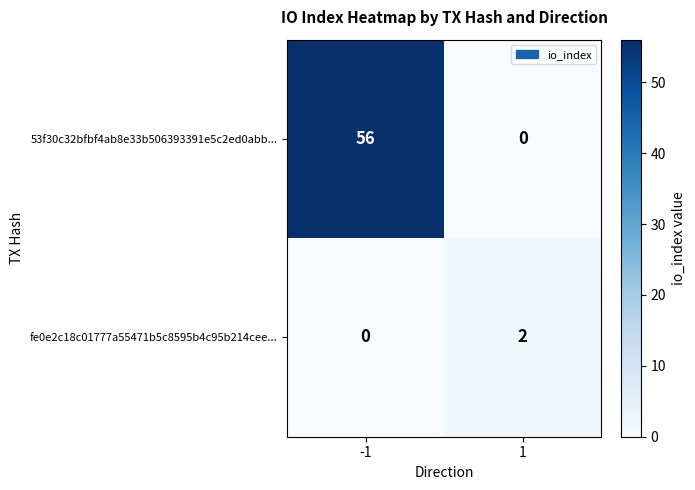

What is the difference between the maximum and minimum values in the 53f30c32bfbf4ab8e33b506393391e5c2ed0abb... series?

56